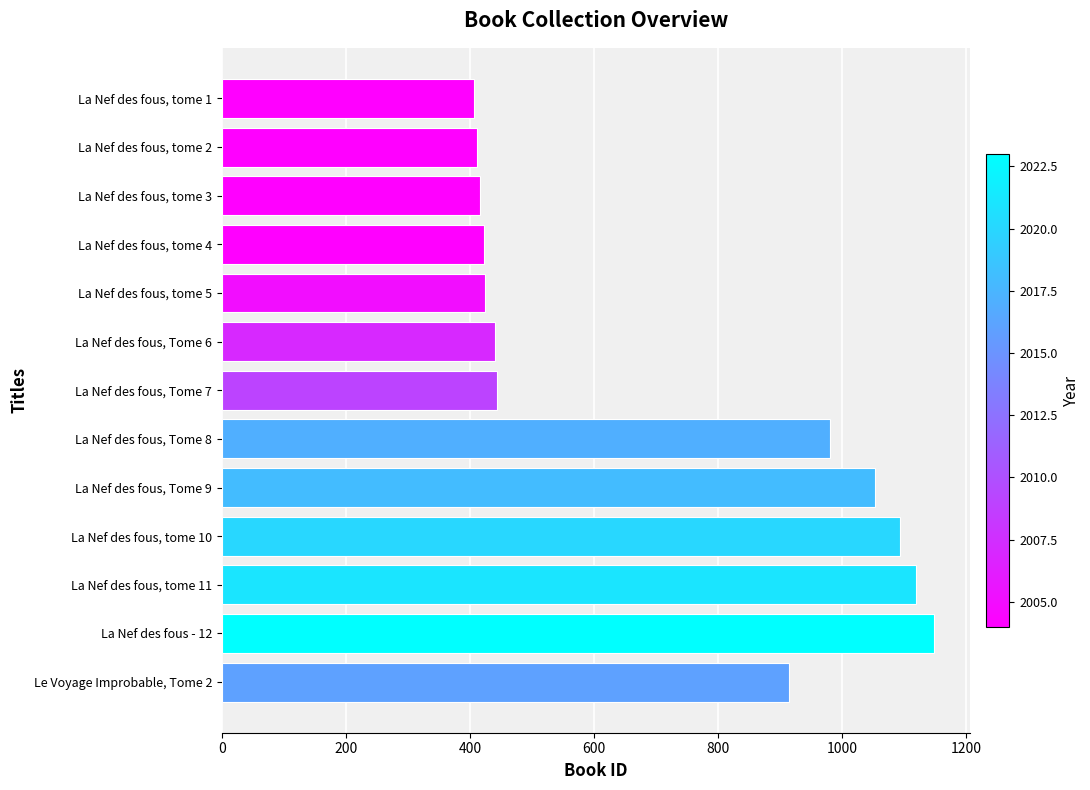

Approximately how many times larger is the value at La Nef des fous, Tome 7 compared to La Nef des fous, Tome 6?

1.0